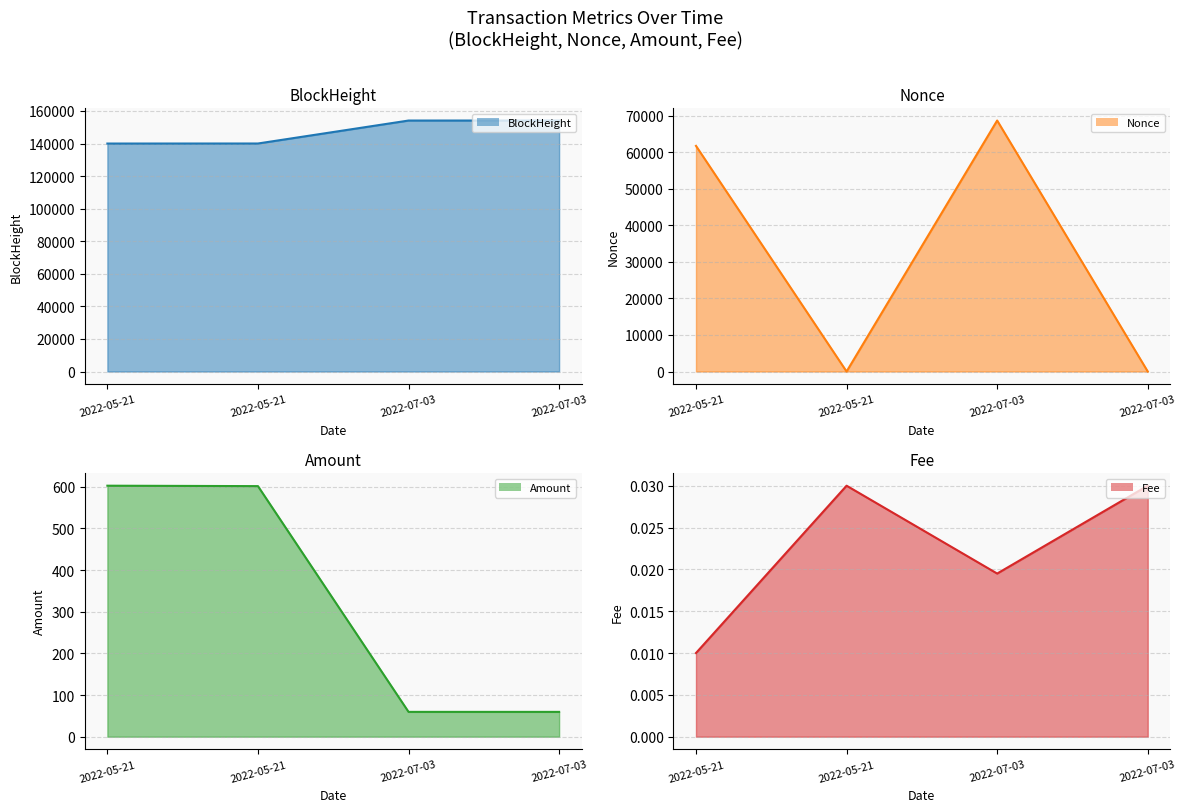

Between which two adjacent categories do Nonce line and Fee line first intersect?

2022-05-21 and 2022-05-21